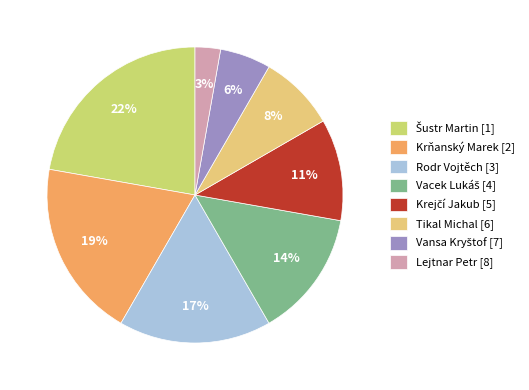

To the nearest percent, what is the average slice percentage?

12%